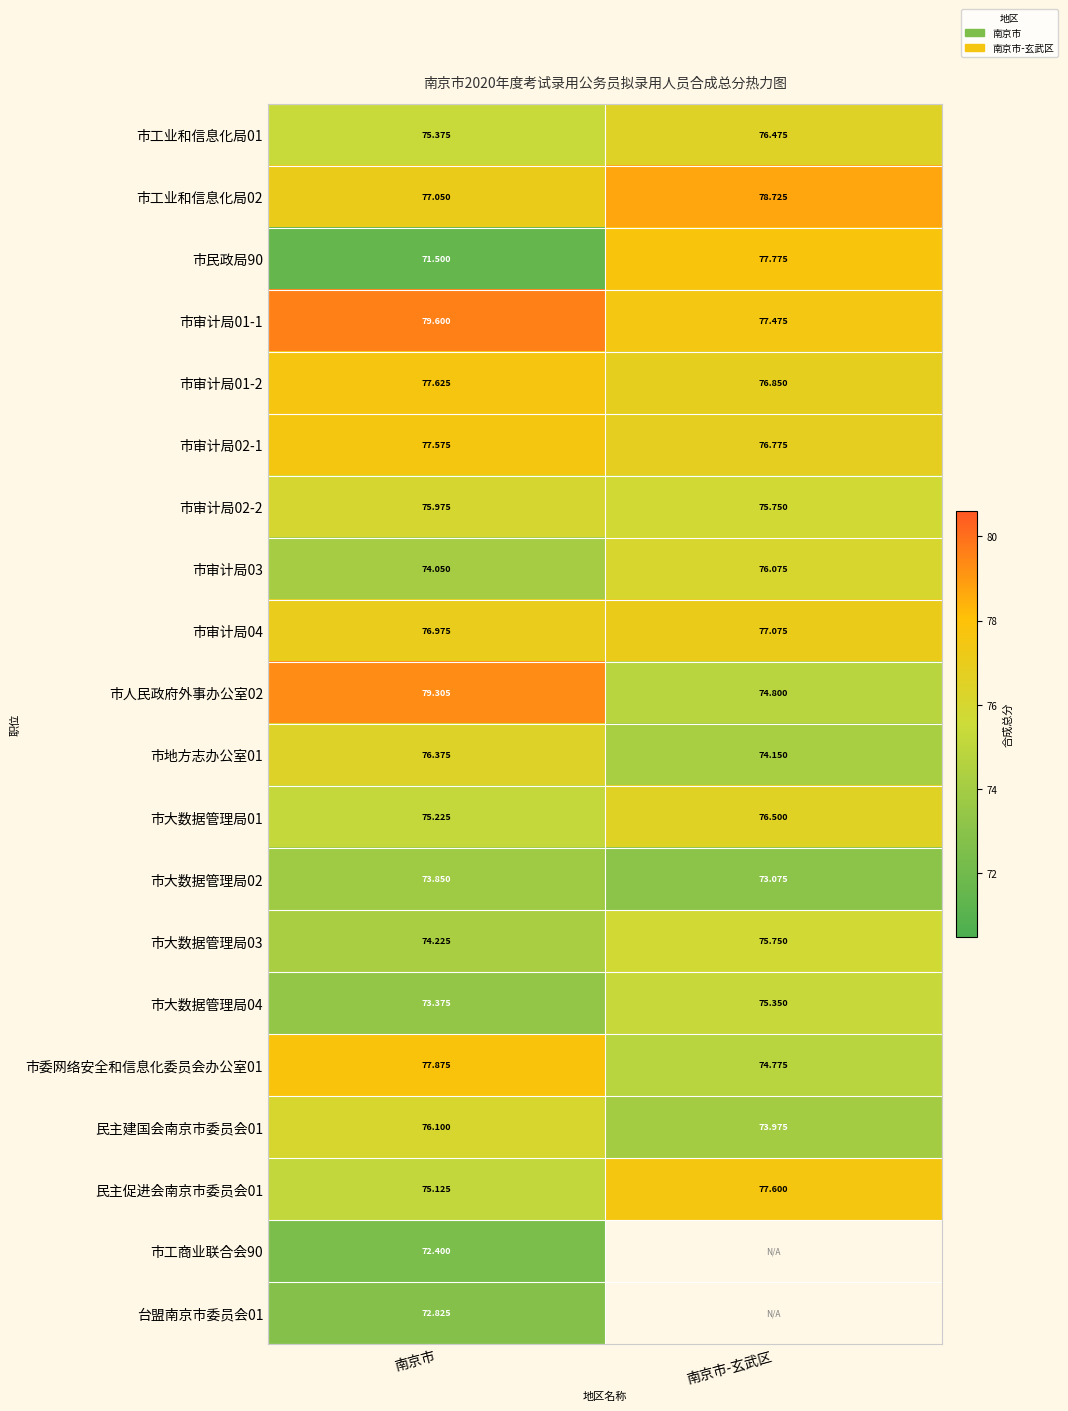

Which has a higher value, 南京市 or 南京市-玄武区?

南京市-玄武区